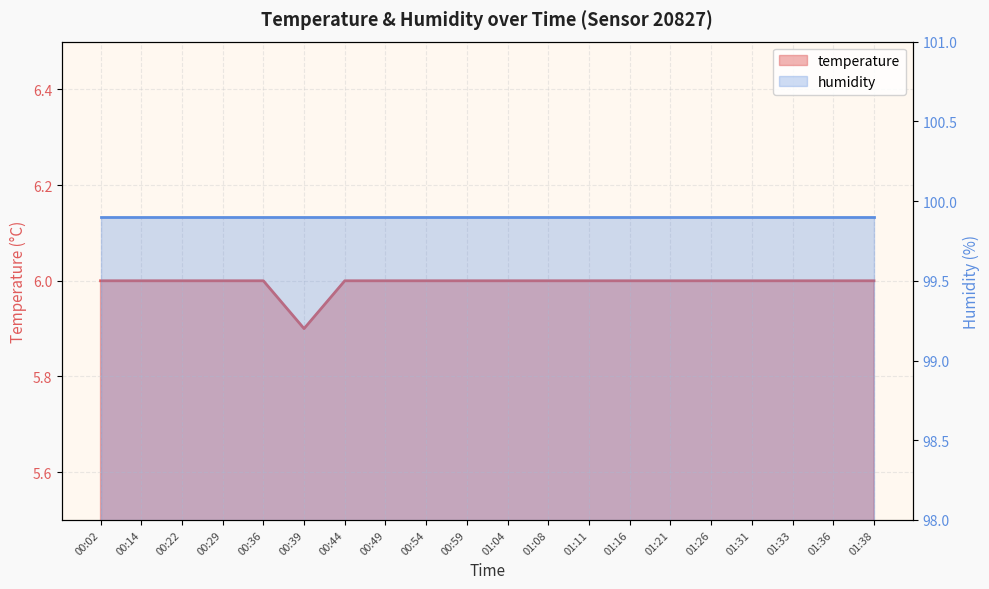

What is the label of the 13th point from the left?

01:11